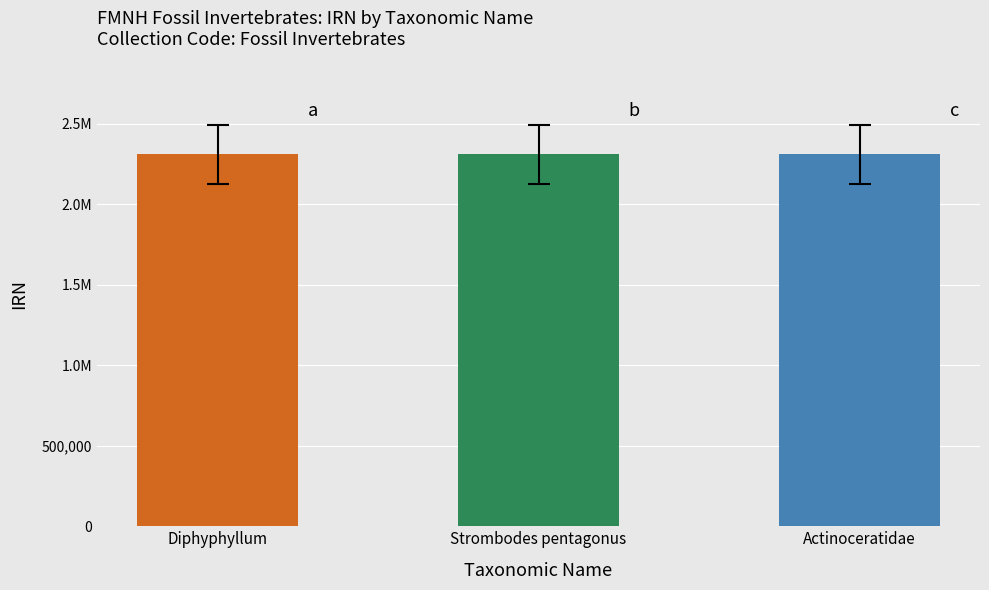

What is the label of the 3rd bar from the right?

Diphyphyllum